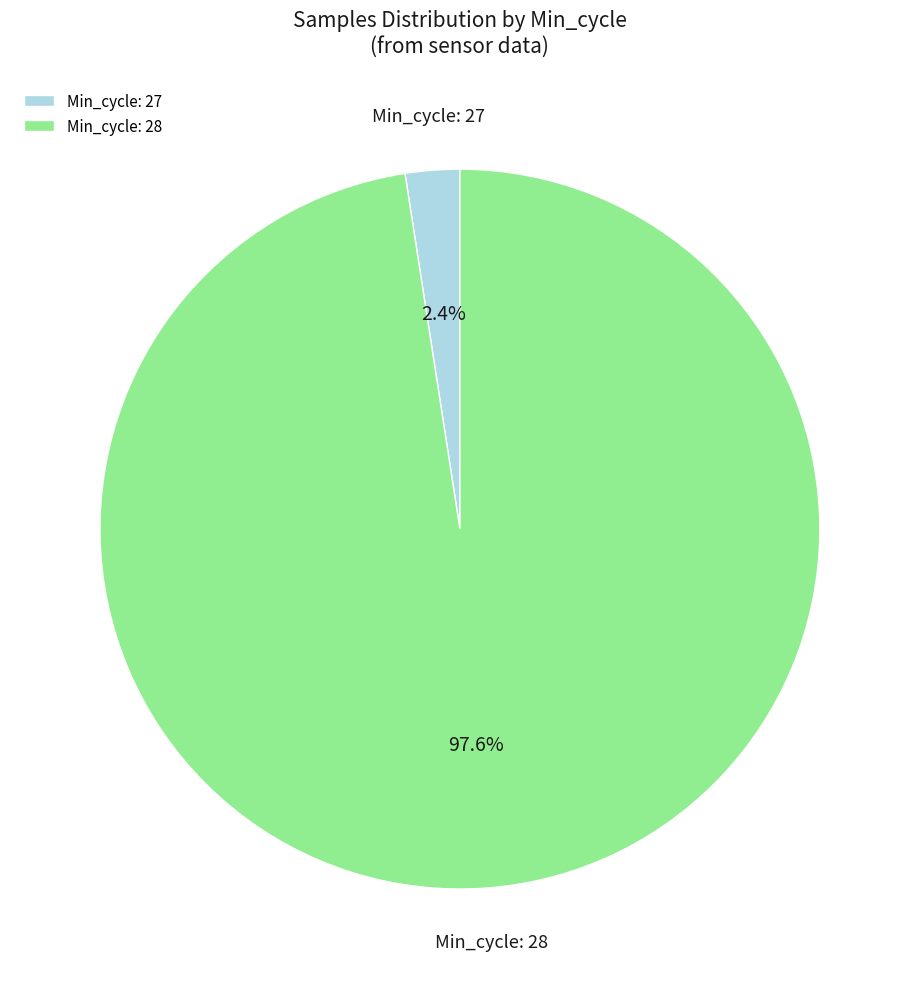

Between Min_cycle: 28 and Min_cycle: 27, which is larger?

Min_cycle: 28